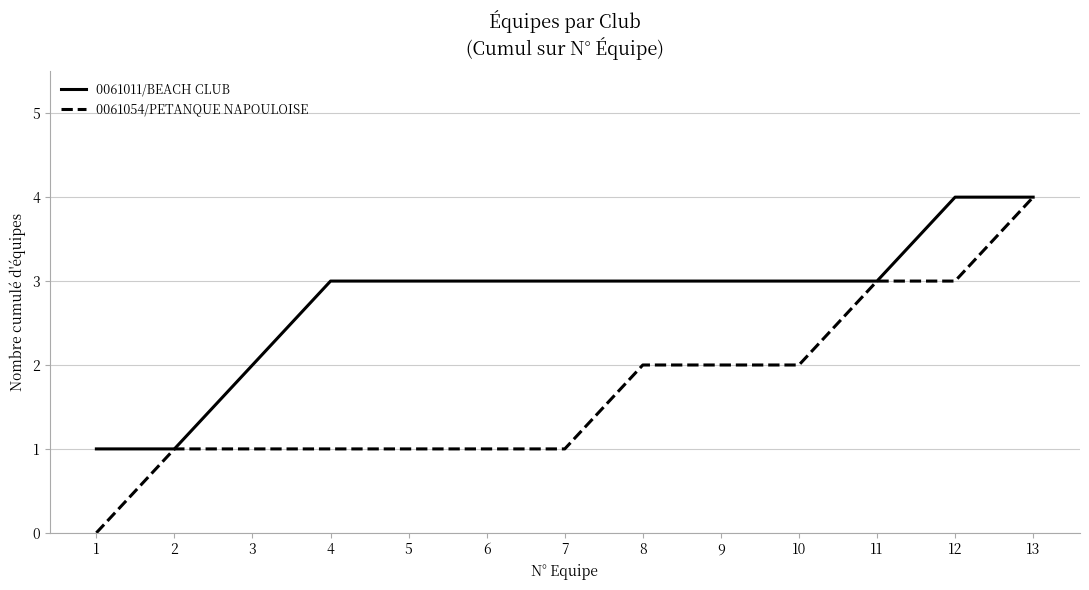

At which category is the sum across all series the highest?

13